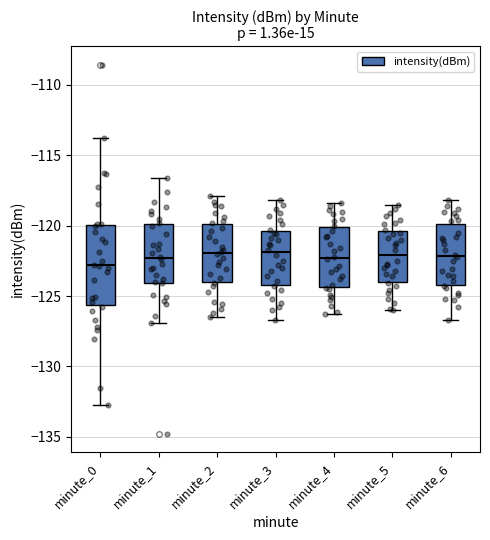

Reading left to right, transcribe this box plot: for each box, give where its median line is, the range the box spans, and where its two whiskers end, as read against the y-axis. The values are not printed on the chart, so give them approximately, as read against the axis.

minute_0: median -123.0, box -125.5 to -120.0, whiskers -132.5 to -113.5
minute_1: median -122.5, box -124.0 to -120.0, whiskers -127.0 to -116.5
minute_2: median -122.0, box -124.0 to -120.0, whiskers -126.5 to -118.0
minute_3: median -122.0, box -124.0 to -120.5, whiskers -126.5 to -118.0
minute_4: median -122.5, box -124.5 to -120.0, whiskers -126.5 to -118.5
minute_5: median -122.0, box -124.0 to -120.5, whiskers -126.0 to -118.5
minute_6: median -122.0, box -124.0 to -120.0, whiskers -126.5 to -118.0